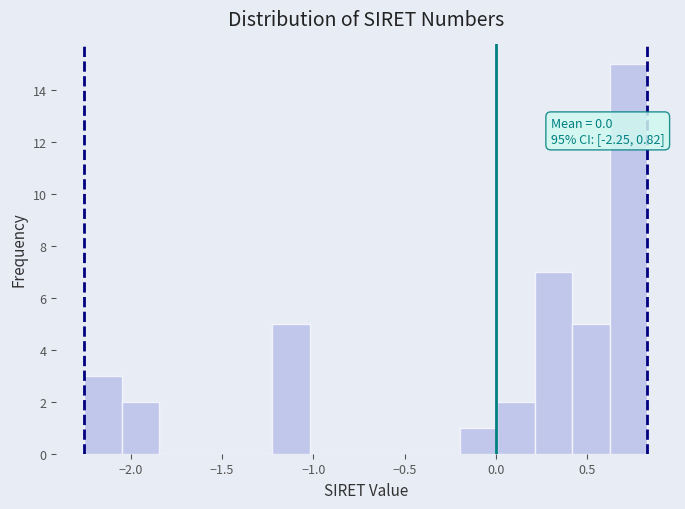

Which range on the x-axis has the tallest bar?

0.60 to 0.85